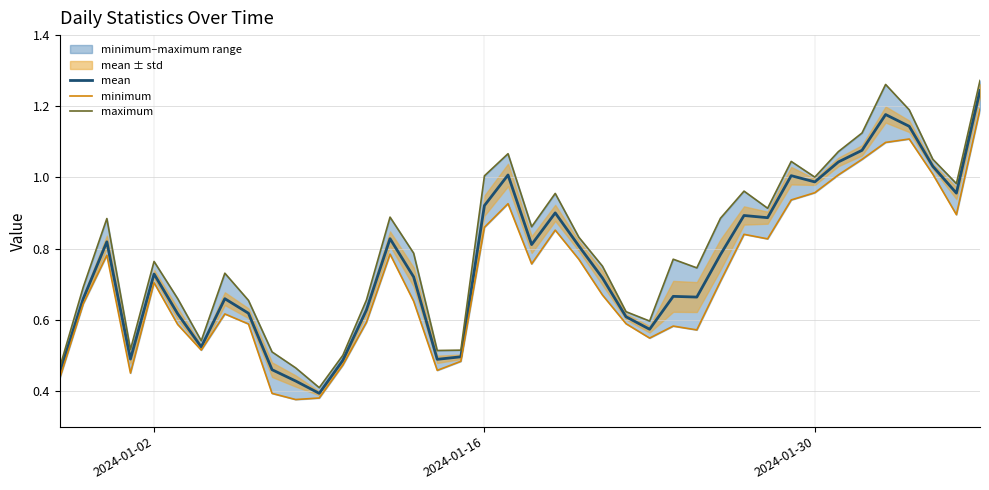

True or false: mean and minimum cross at least once.

False